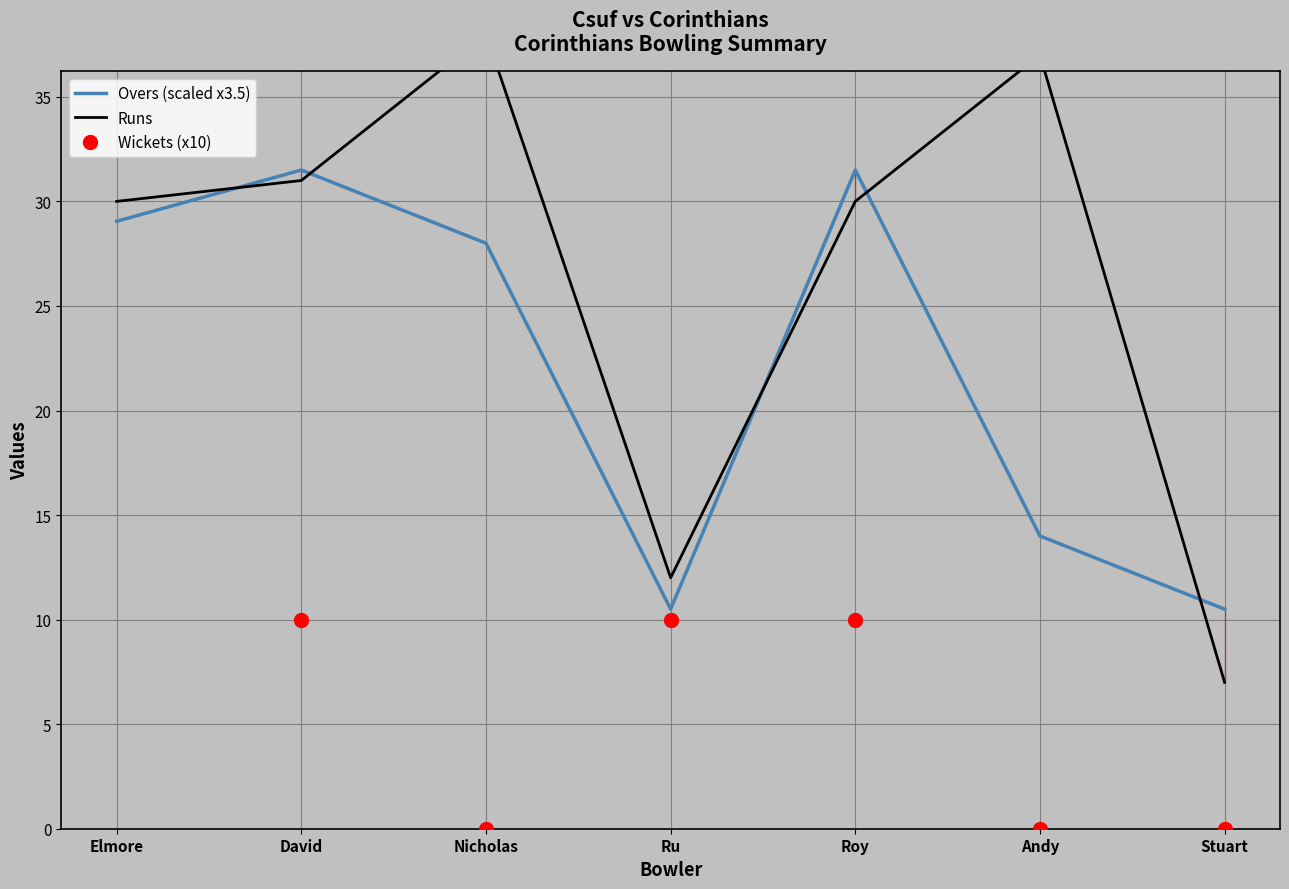

What is the label of the 1st point from the left?

Elmore